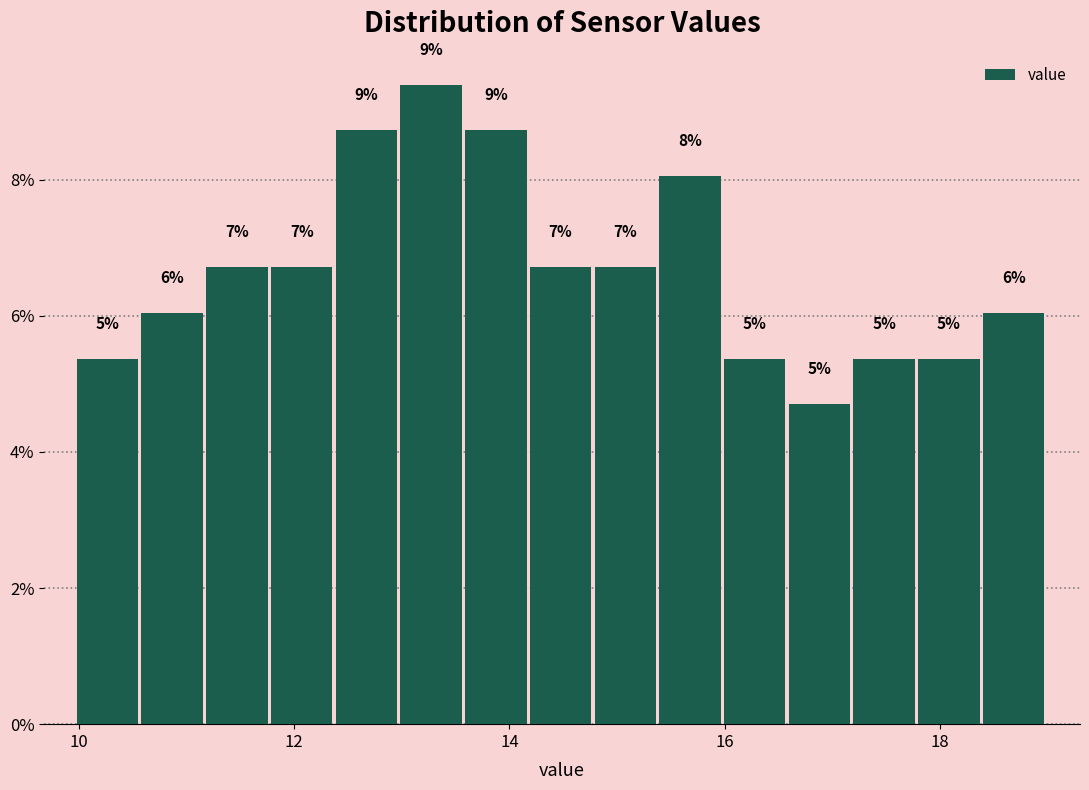

Read against the x-axis, roughly where is the centre of the tallest bar?

13.2